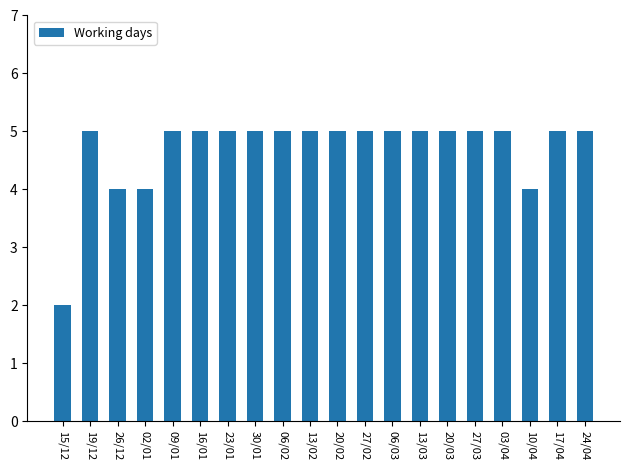

What value does the data have at 23/01?

5